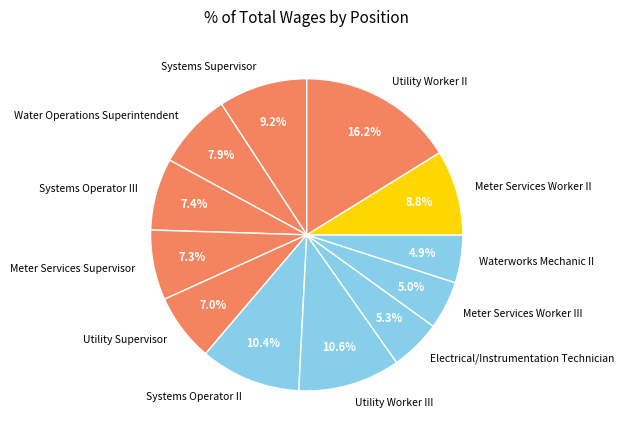

Is there any slice that represents more than half of the pie?

No